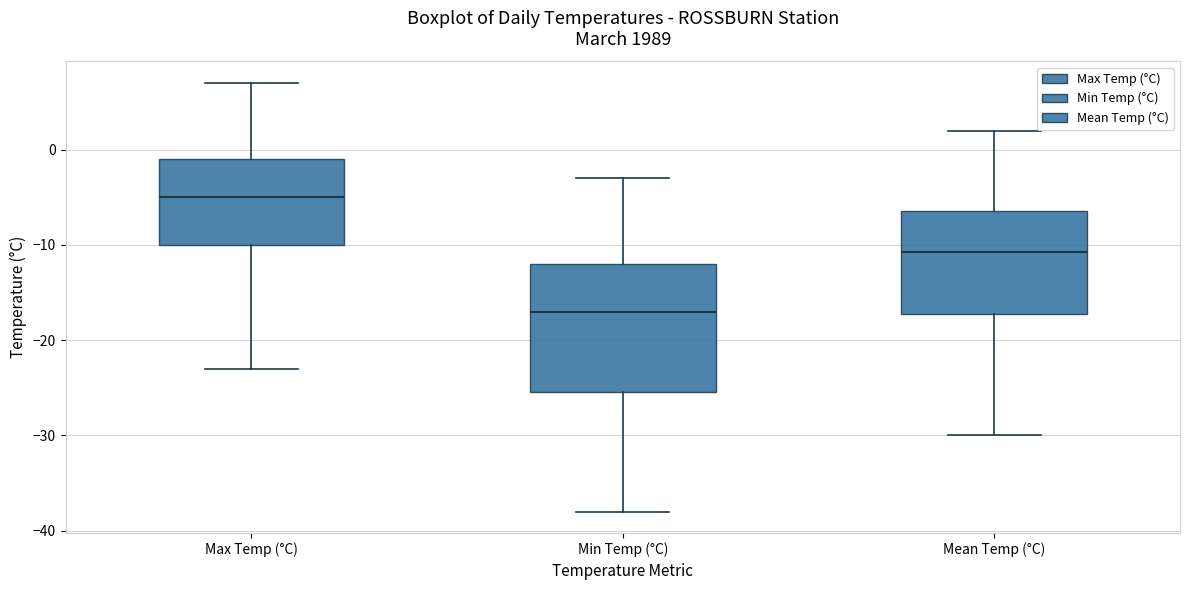

Reading left to right, transcribe this box plot: for each box, give where its median line is, the range the box spans, and where its two whiskers end, as read against the y-axis. The values are not printed on the chart, so give them approximately, as read against the axis.

Max Temp (°C): median -5, box -10 to -1, whiskers -23 to 7
Min Temp (°C): median -17, box -25 to -12, whiskers -38 to -3
Mean Temp (°C): median -11, box -17 to -6, whiskers -30 to 2